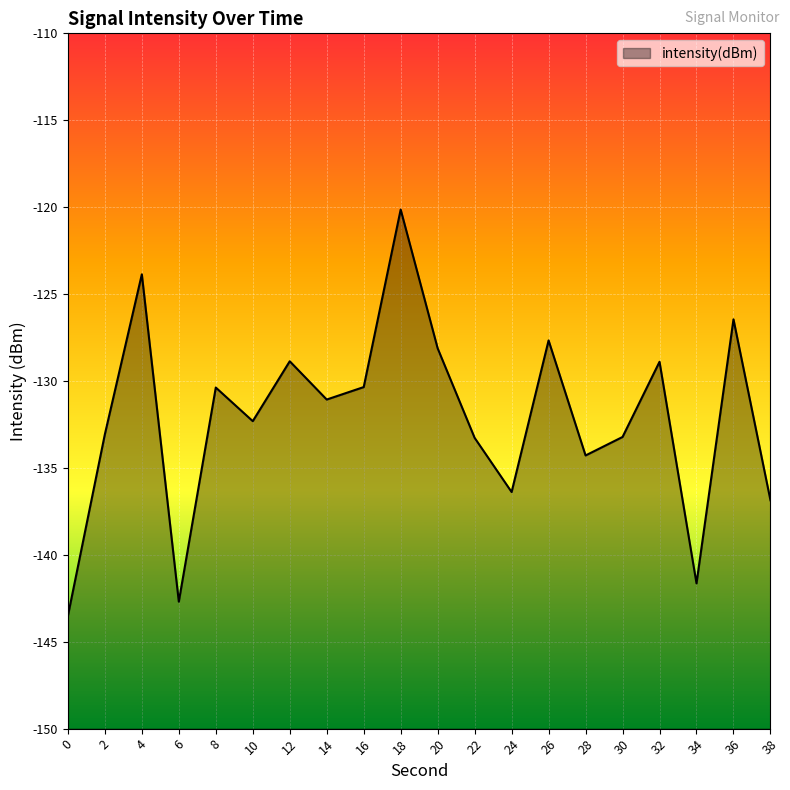

True or false: the data has more than 2 interior local peaks.

True